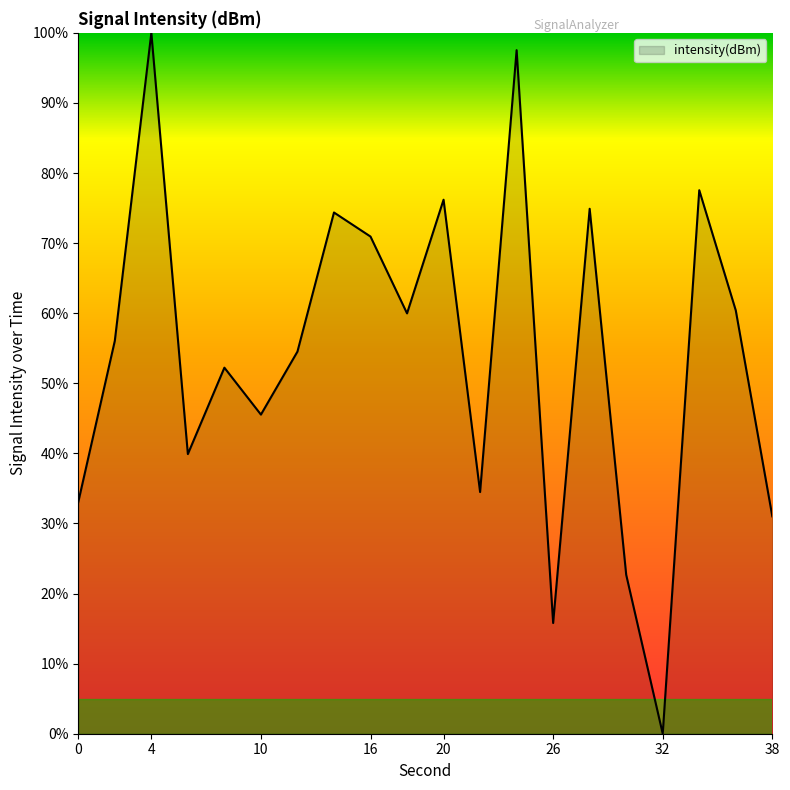

Reading left to right, transcribe all the data shown in this chart.

33.1	56.1	100.0	39.9	52.2	45.5	54.5	74.4	70.9	60.0	76.2	34.5	97.5	15.8	74.9	22.7	0.0	77.6	60.4	31.0